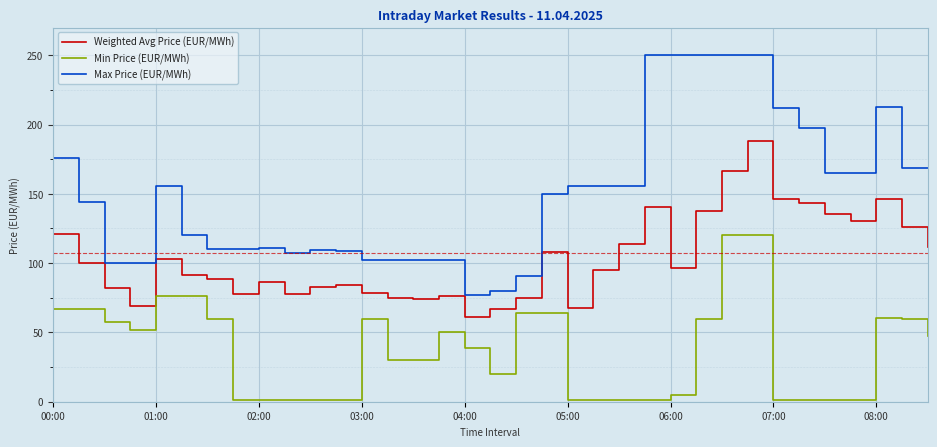

How many interior local peaks does the Weighted Avg Price (EUR/MWh) series have?

8